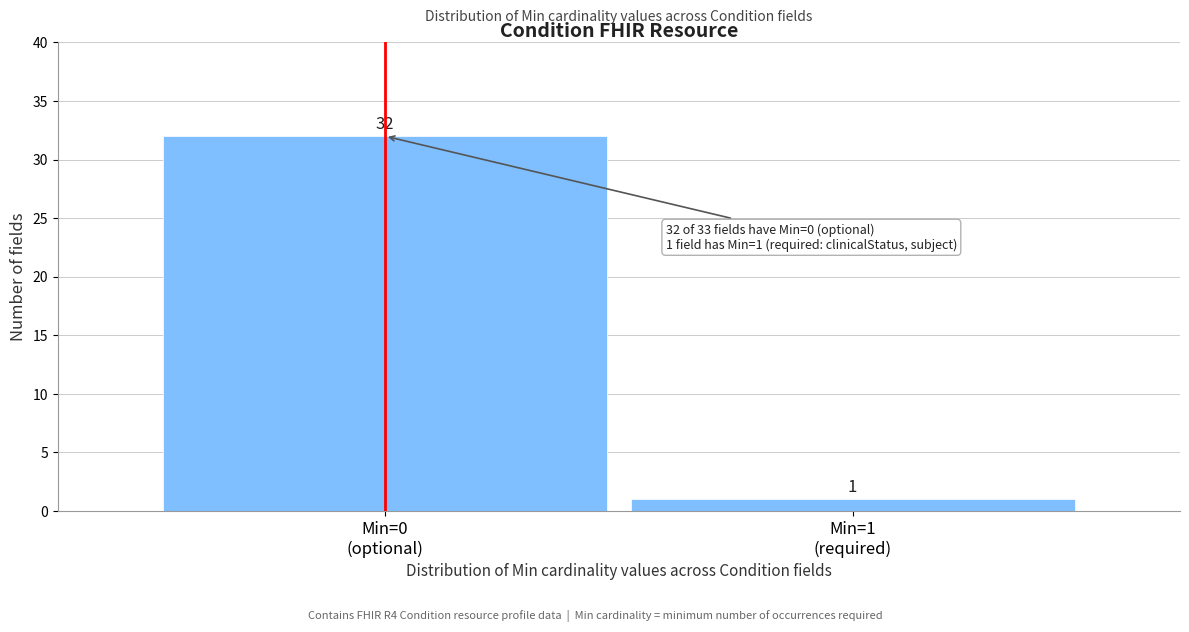

Reading left to right, list all the values displayed in this chart.

32	1